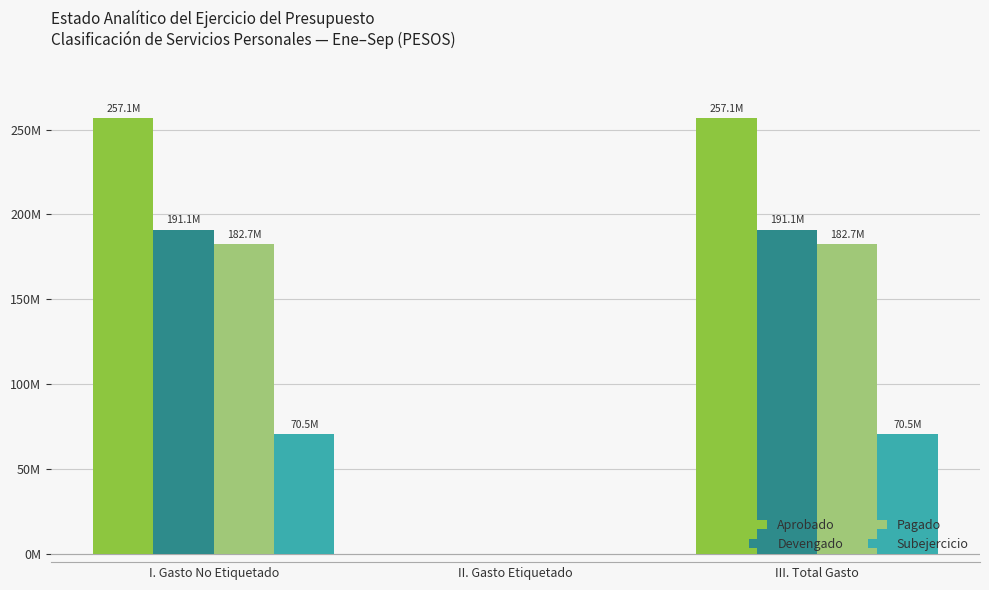

What is the sum of all Subejercicio values?

140971697.1